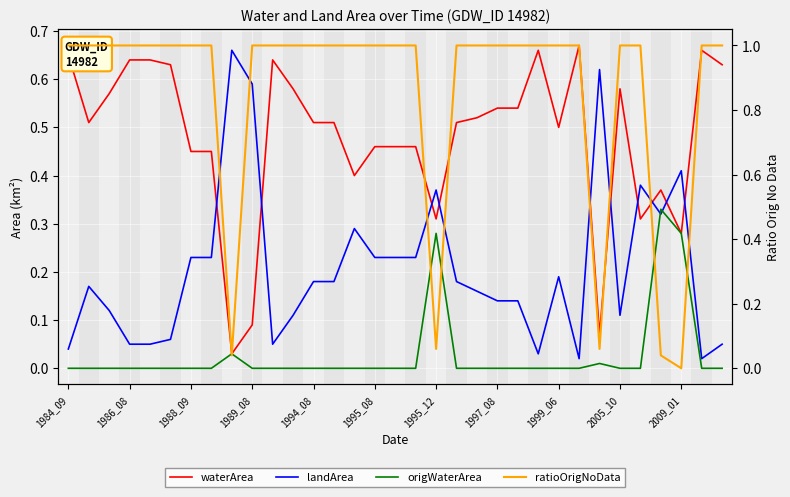

Which series has the largest total across all categories?

ratioOrigNoData